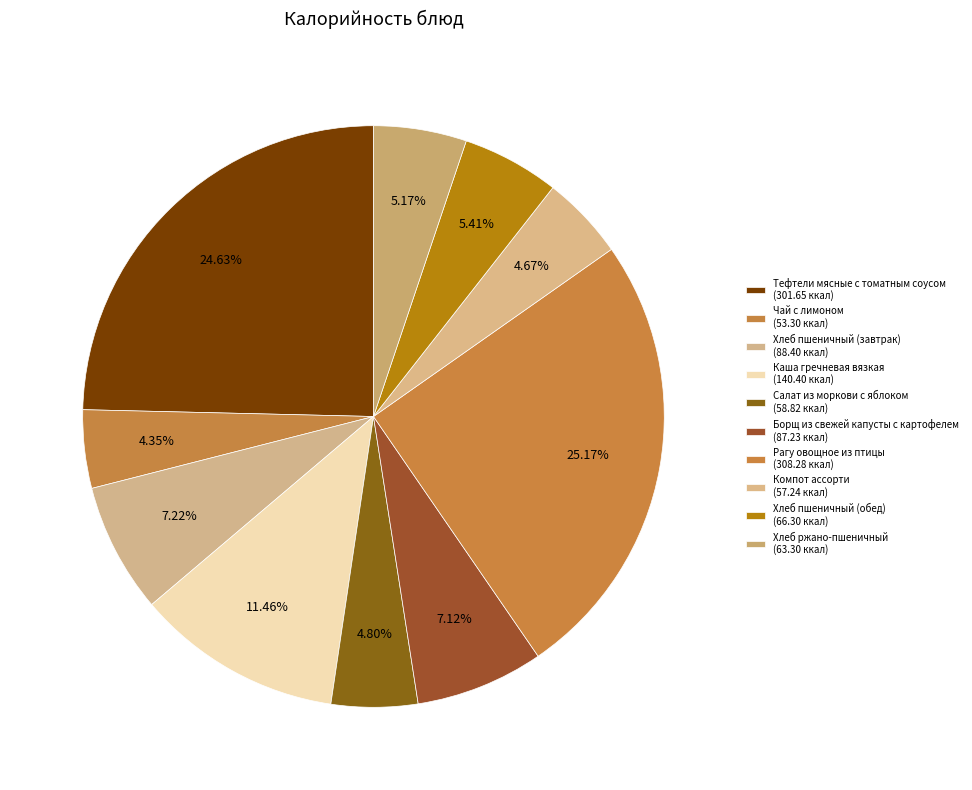

True or false: Компот ассорти accounts for 5% of the total.

True